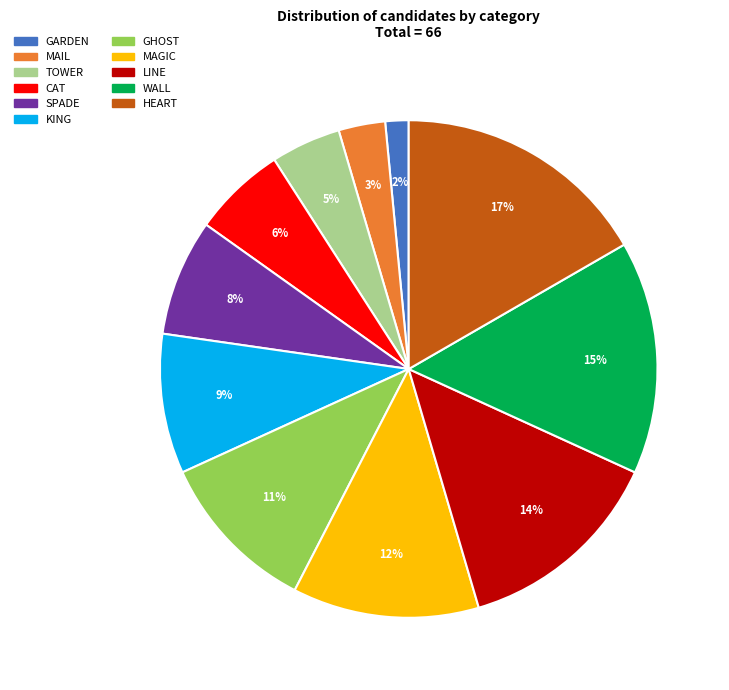

To the nearest percent, what percentage of the pie is SPADE?

8%